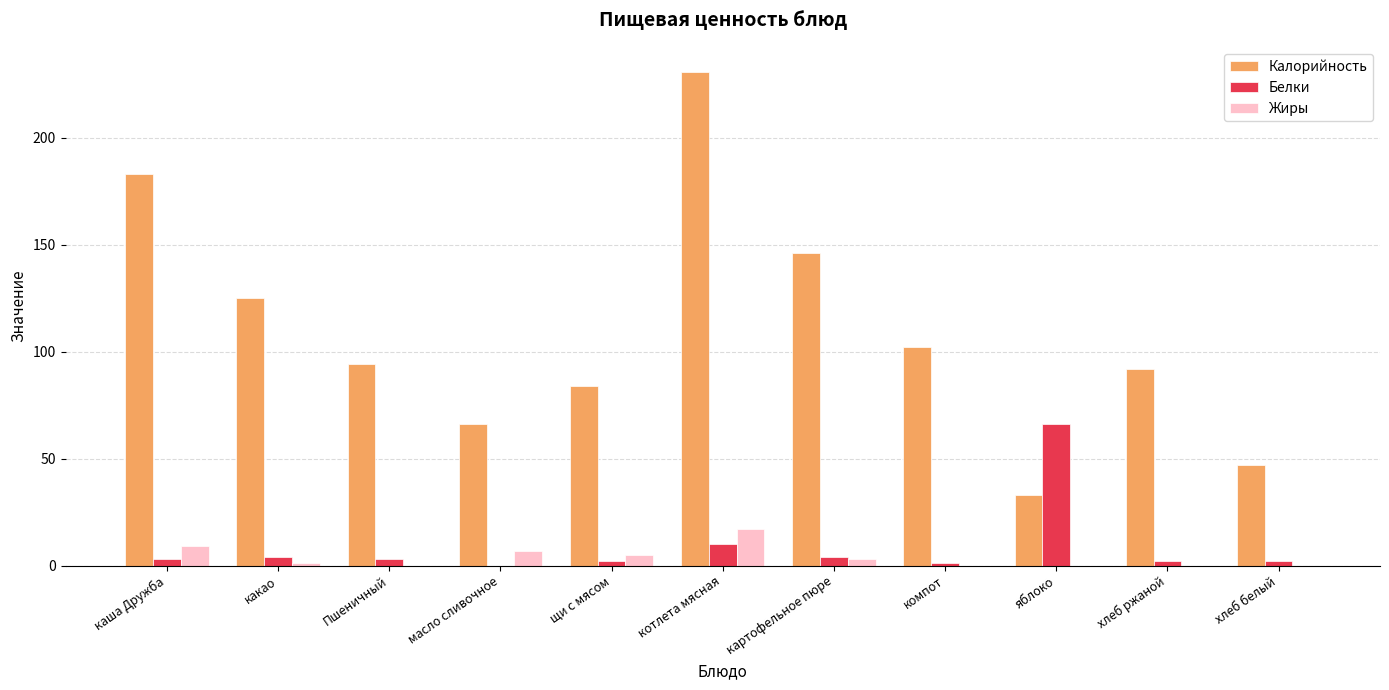

The value of Жиры at Пшеничный is 0. True or false?

True